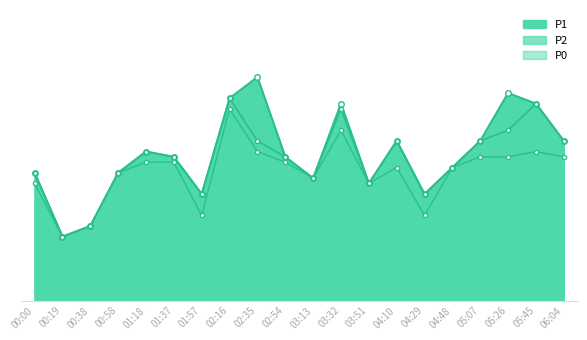

What is the value of the P2 point at the 17th from the left?

7.5